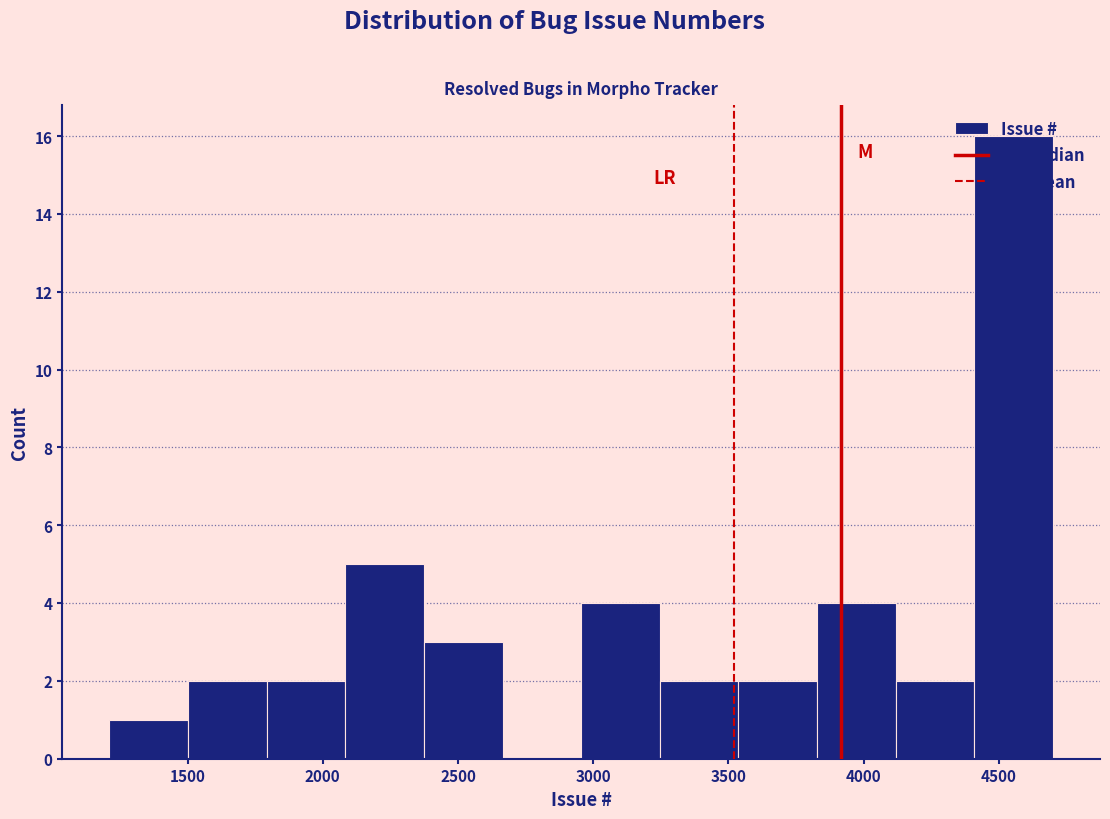

Reading left to right, list every bar in this chart as the range it spans on the x-axis followed by its height. Neither the bar edges nor the heights are printed on the chart, so give them approximately, as read against the axes.

1200 to 1500: 1
1500 to 1800: 2
1800 to 2100: 2
2100 to 2350: 5
2350 to 2650: 3
2650 to 2950: 0
2950 to 3250: 4
3250 to 3550: 2
3550 to 3850: 2
3850 to 4100: 4
4100 to 4400: 2
4400 to 4700: 16